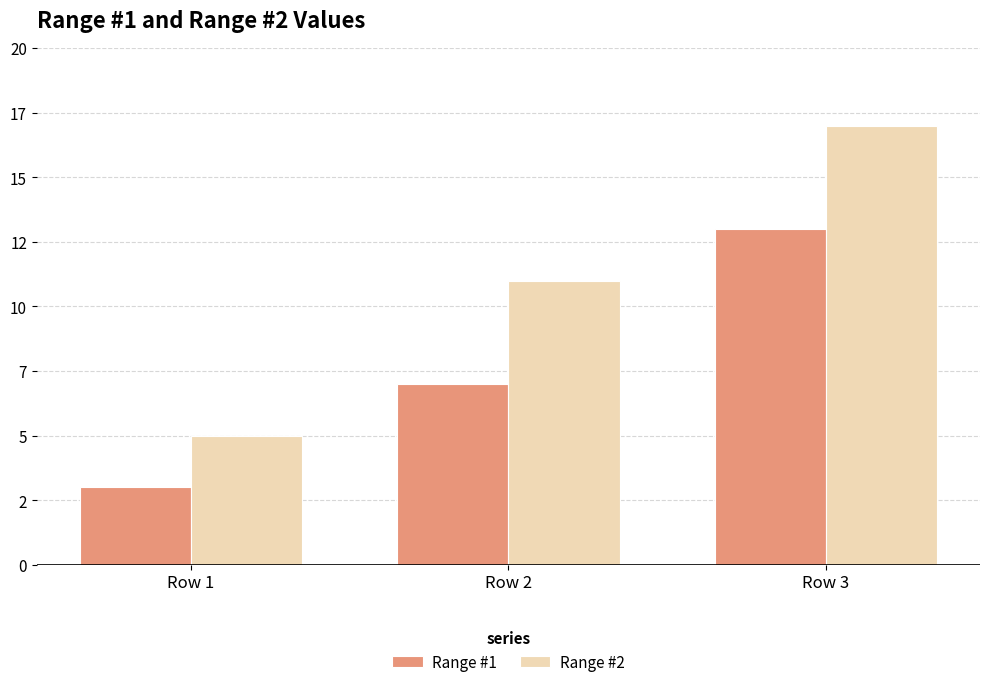

What are all the series names shown in the legend?

Range #1, Range #2